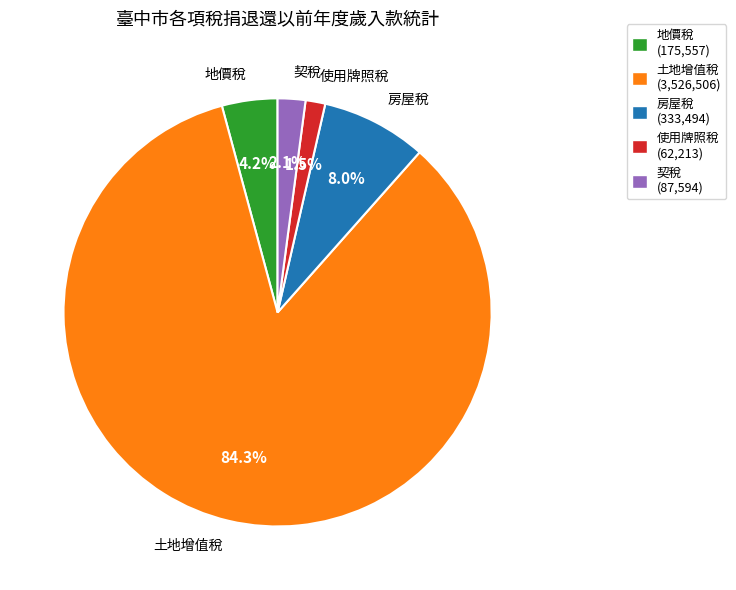

Does 地價稅 account for over 50% of the chart?

No